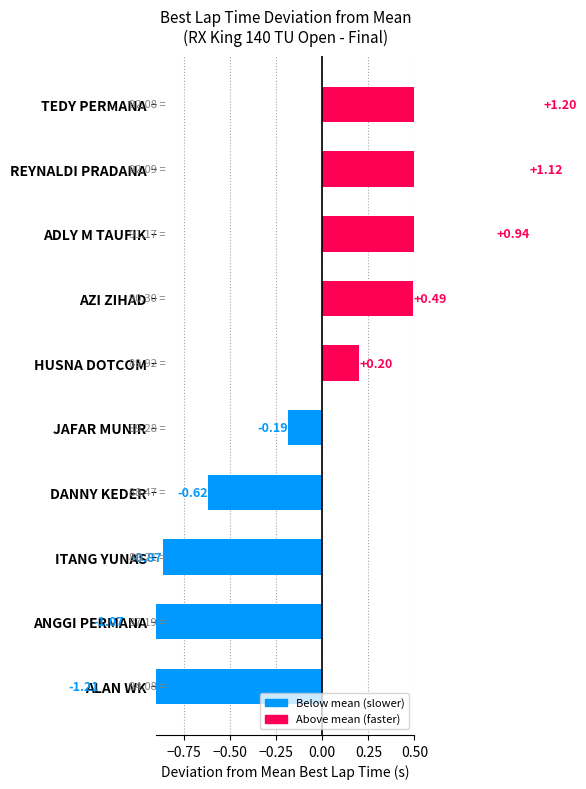

What is the value of the 5th bar from the left?

-0.2